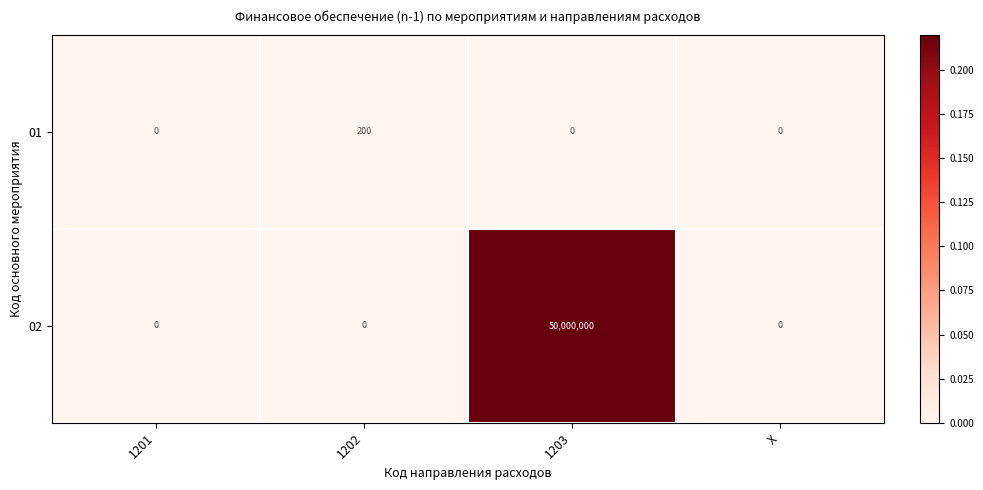

The 01 series shows 67 at X. True or false?

False